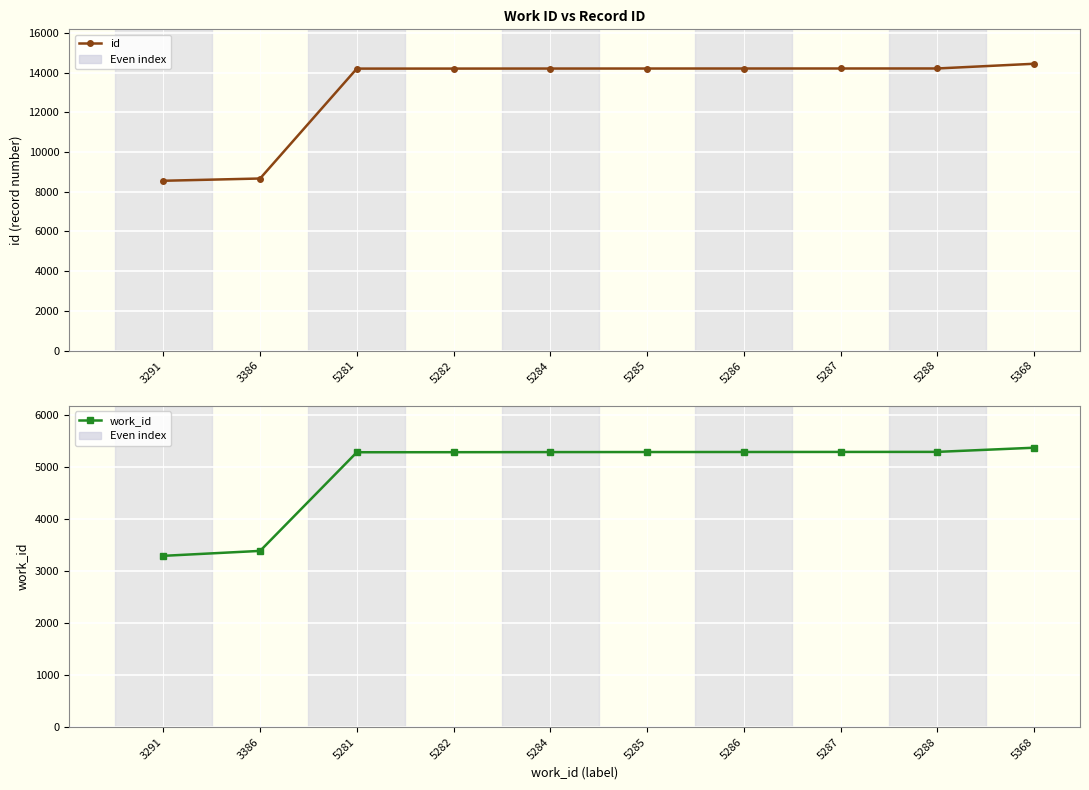

What are all the series names shown in the legend?

id, work_id